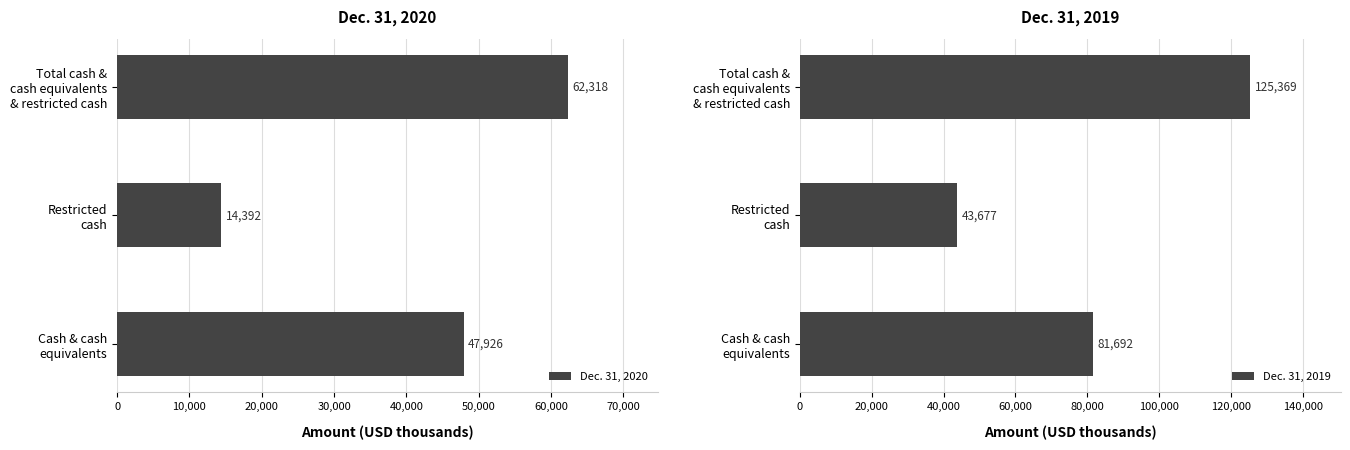

Count the Dec. 31, 2020 values in the range 14392 to 62318.

3